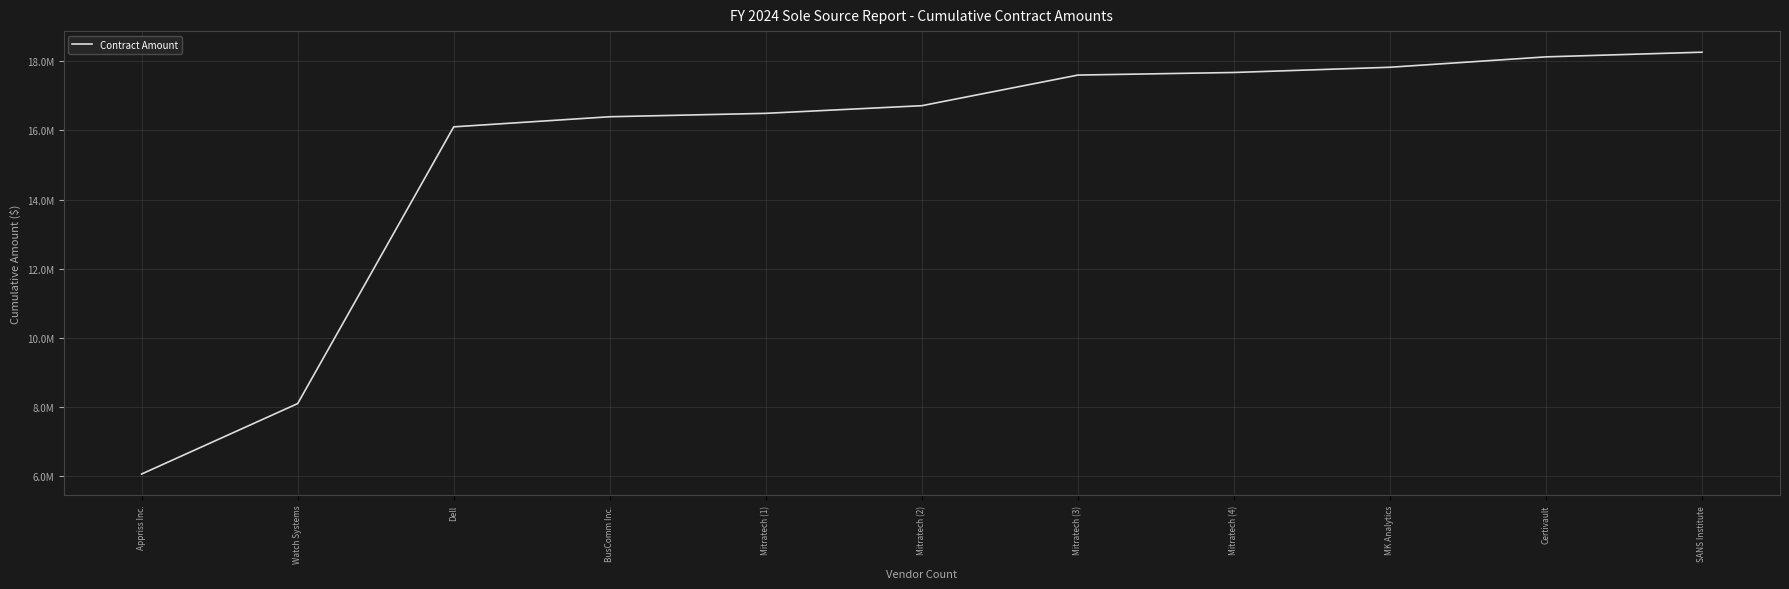

What is the label of the 11th point from the right?

Appriss Inc.